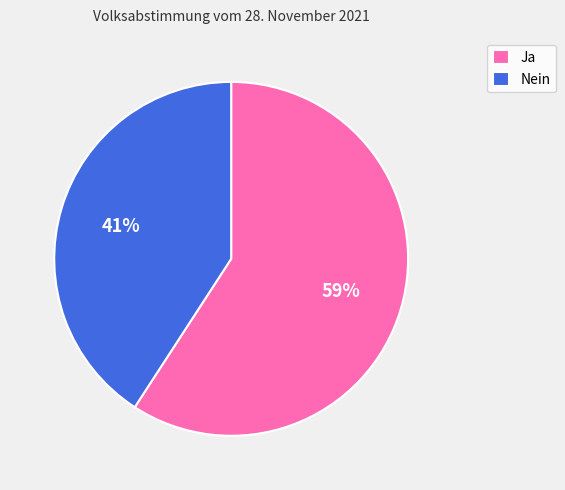

Combined, do Ja and Nein account for over 50%?

Yes